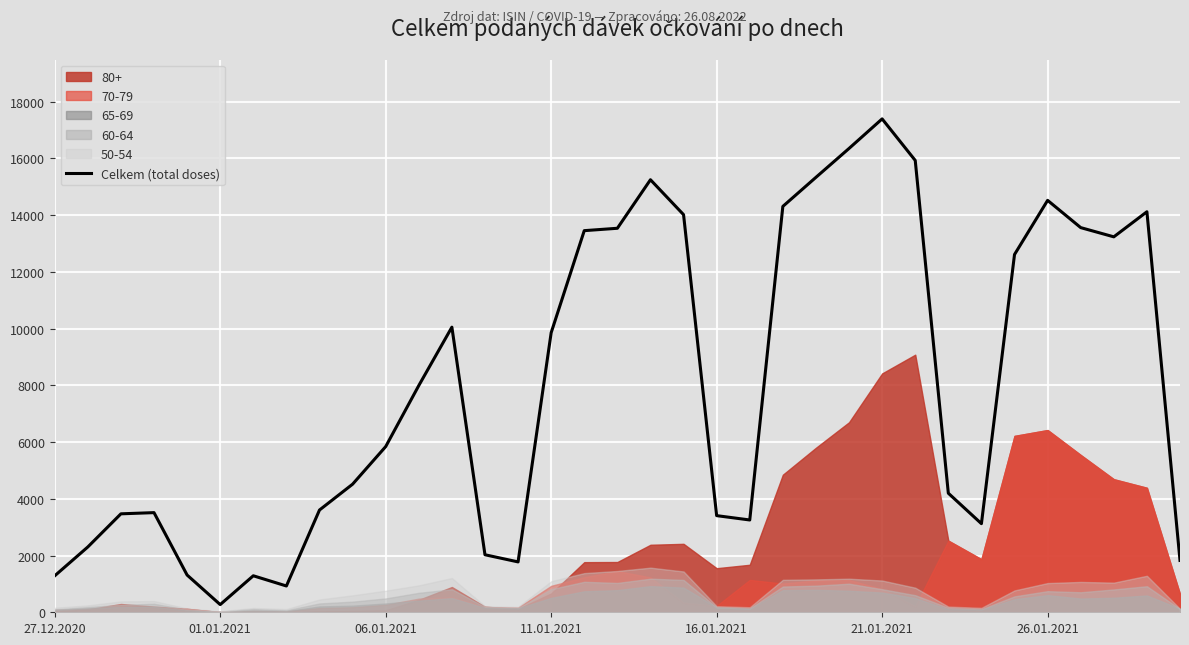

At which label does Celkem (total doses) reach its peak?

21.01.2021